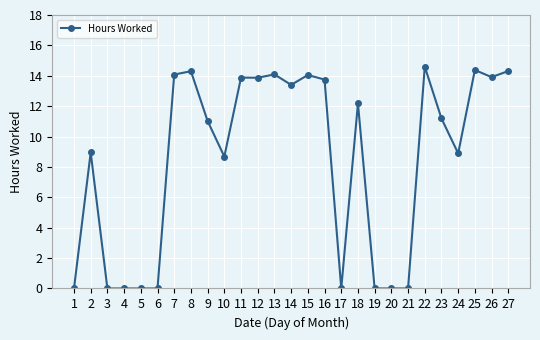

How many distinct data groups are displayed?

1